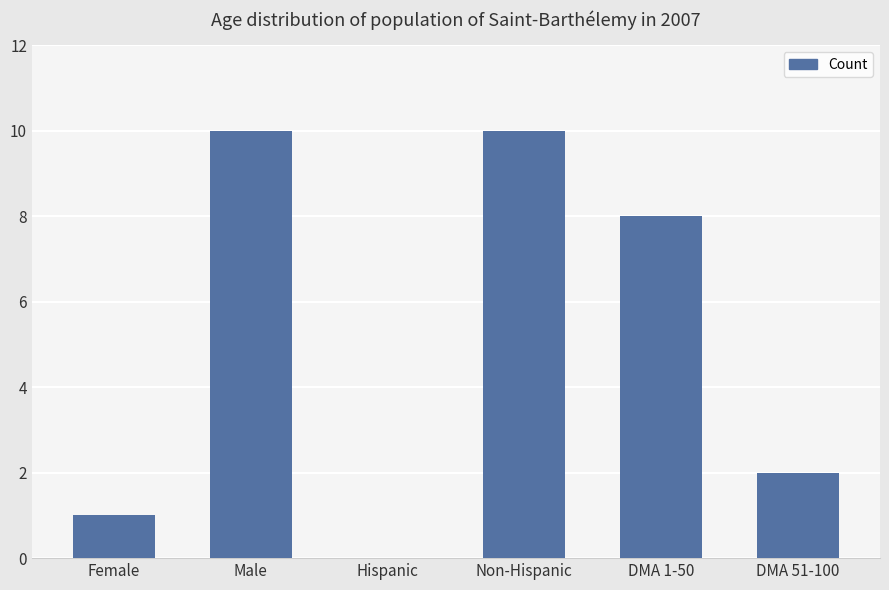

How many series are shown in this chart?

1